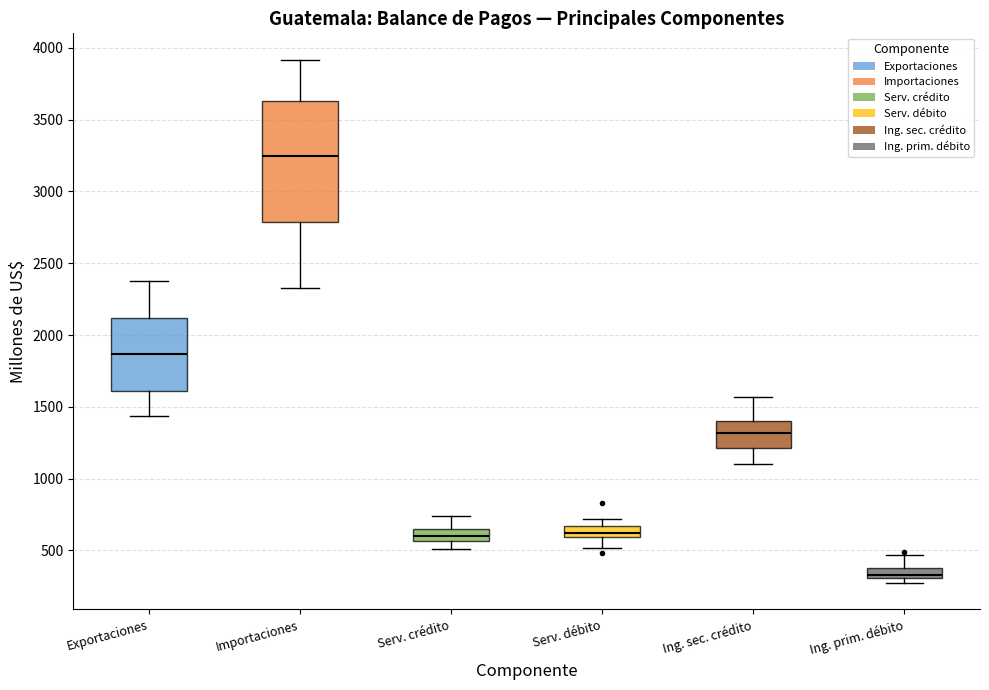

Comparing the boxes themselves (not the whiskers), which one is the tallest?

Importaciones